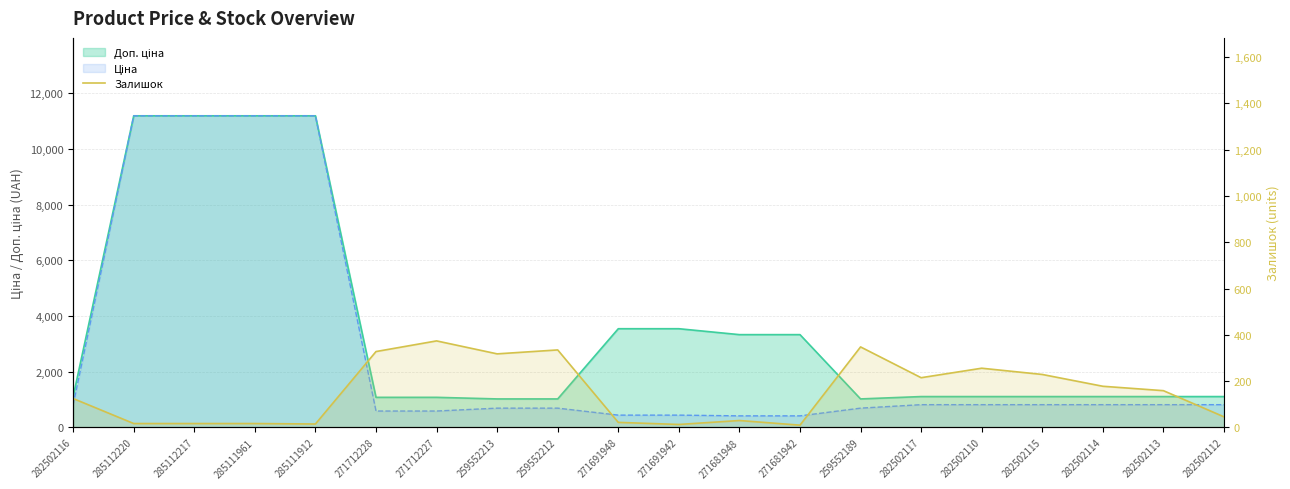

How many data points are less than 159?

10